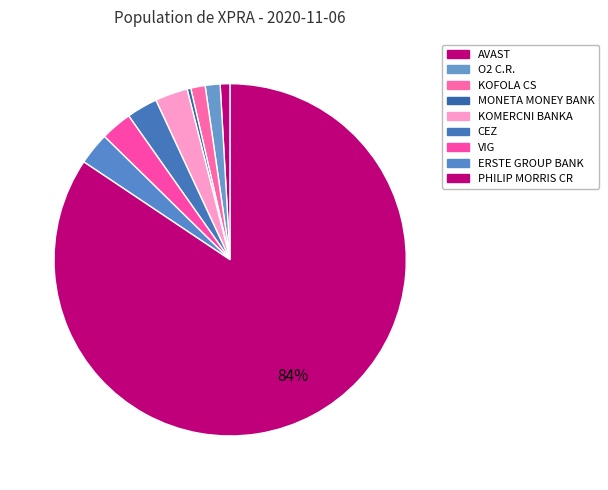

Is there a majority slice in this chart?

Yes